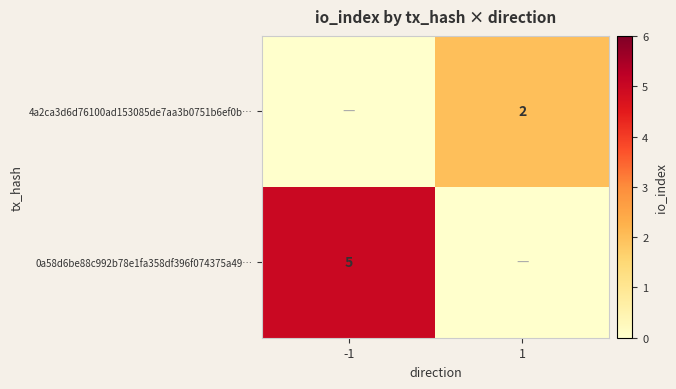

The value of 4a2ca3d6d76100ad153085de7aa3b0751b6ef0b… at 1 is 2. True or false?

True